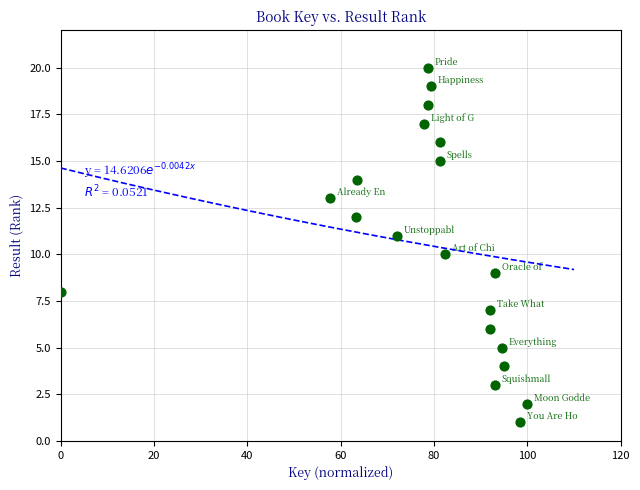

What is the range of Y values (max minus min)?

19